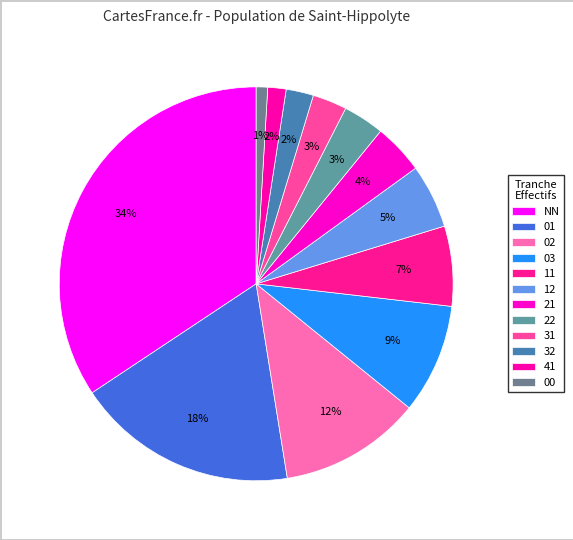

The 01 slice represents 18% of the pie. True or false?

True